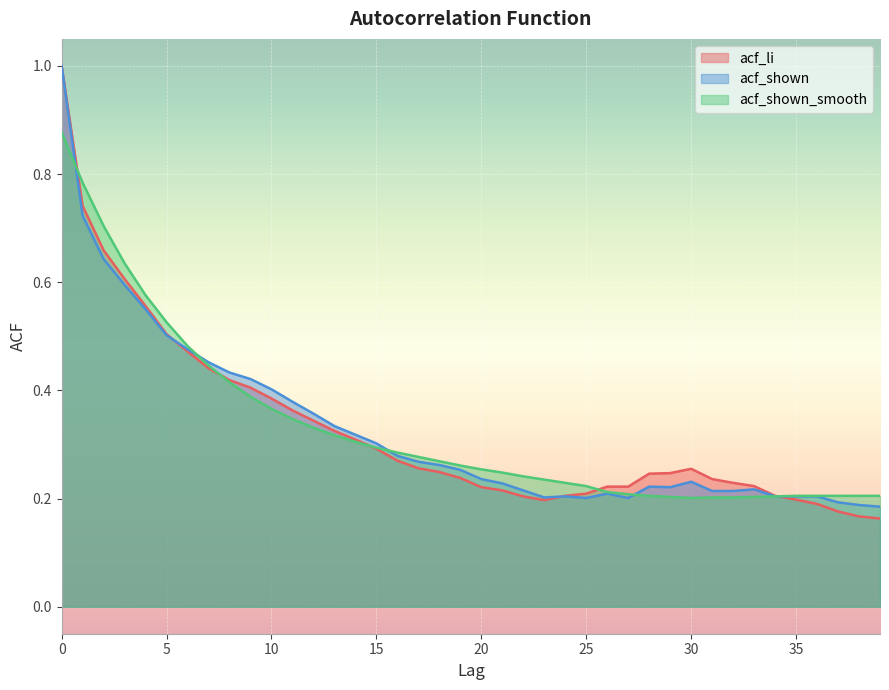

Between which two adjacent categories do acf_shown and acf_li first intersect?

5 and 6